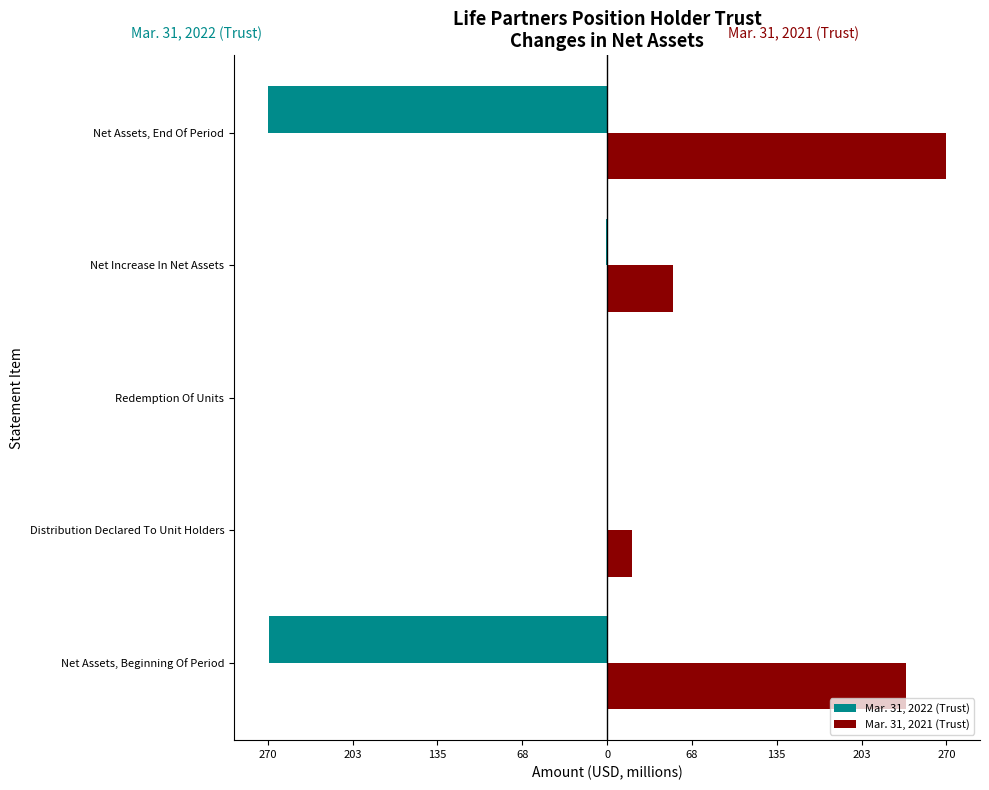

What is the highest value of the Mar. 31, 2021 (Trust) series?

270.0